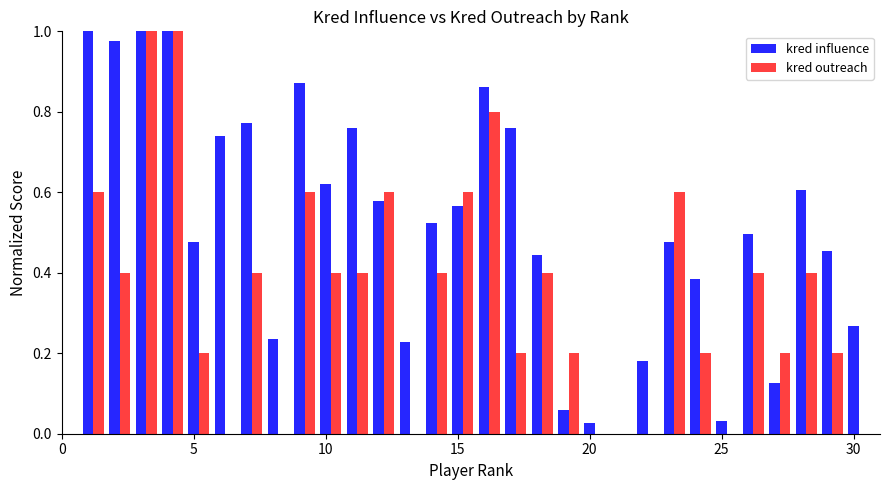

What is the sum of all kred influence values?

15.5